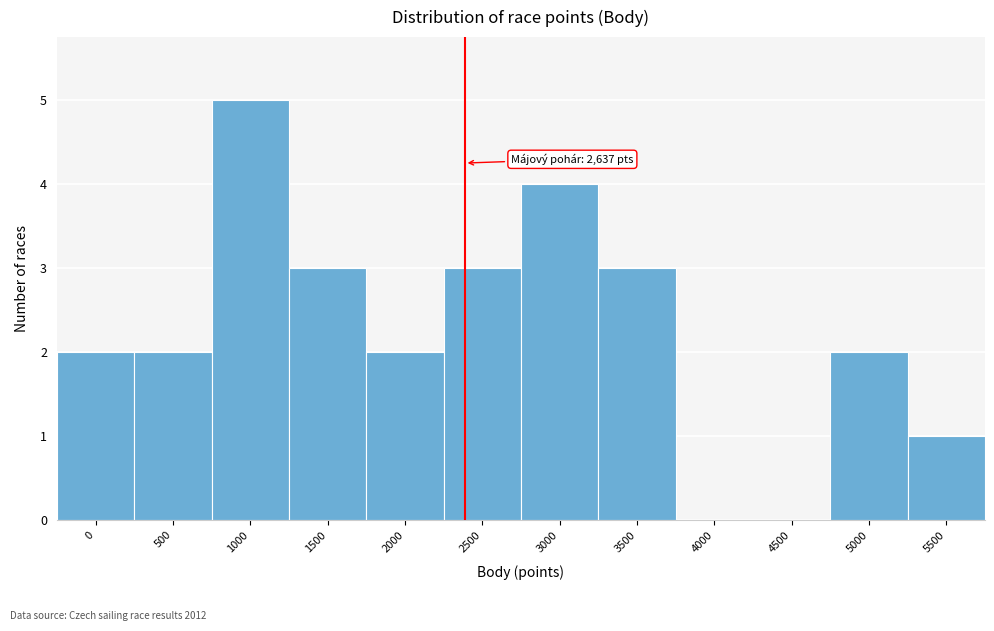

Reading left to right, transcribe all the data shown in this chart.

0=2	500=2	1000=5	1500=3	2000=2	2500=3	3000=4	3500=3	4000=0	4500=0	5000=2	5500=1